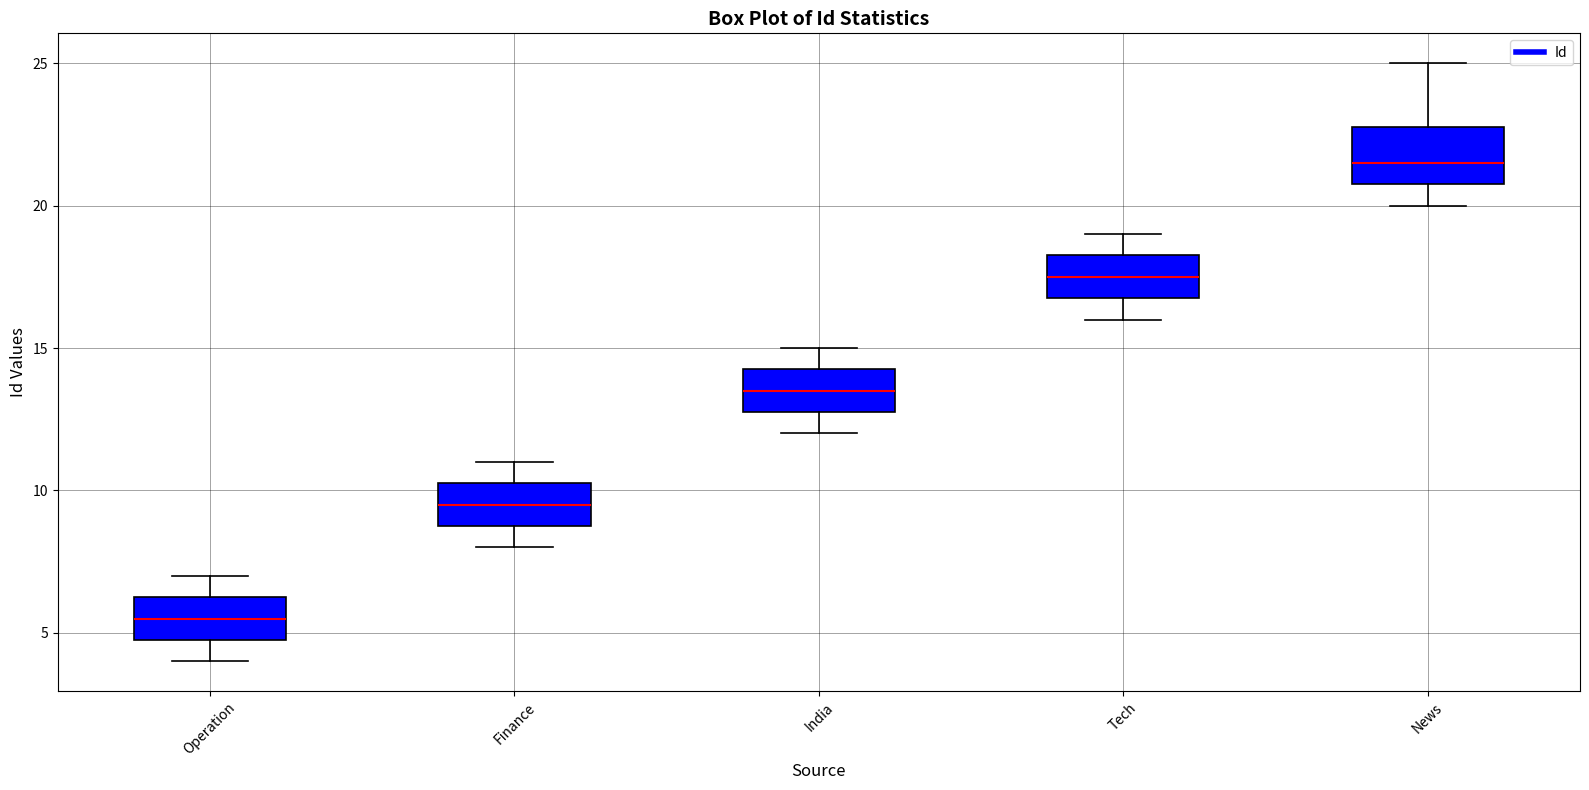

Which box's median line is the lowest?

Operation